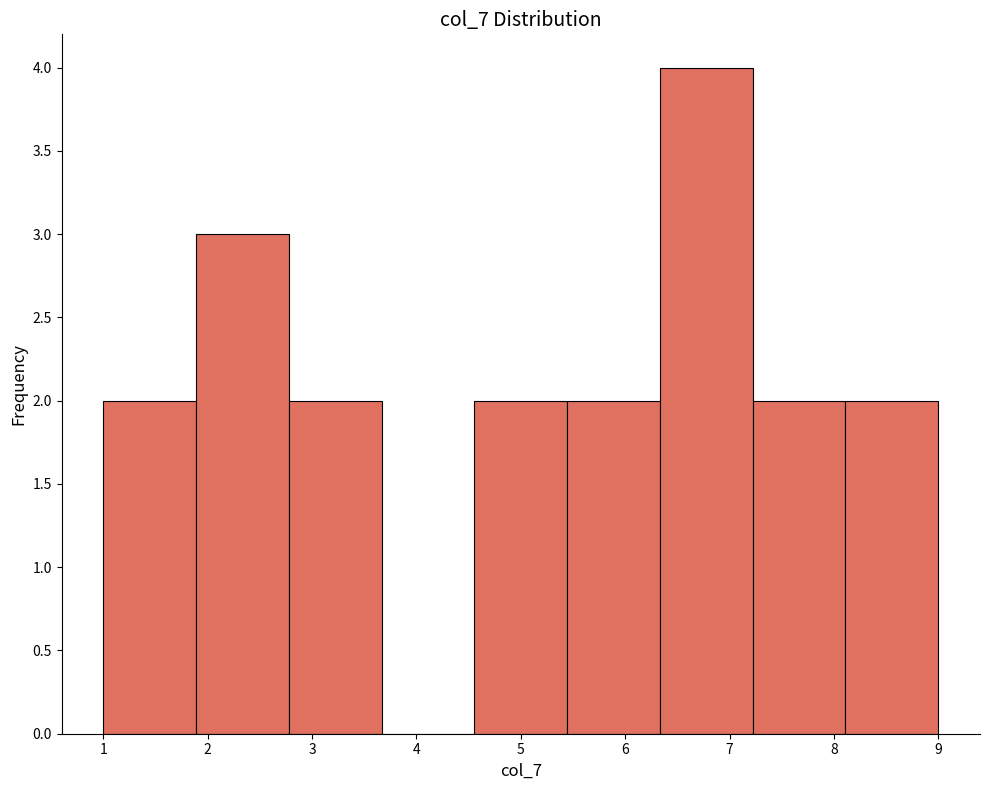

Reading left to right, list every bar in this chart as the range it spans on the x-axis followed by its height. Neither the bar edges nor the heights are printed on the chart, so give them approximately, as read against the axes.

1.0 to 1.9: 2
1.9 to 2.8: 3
2.8 to 3.7: 2
3.7 to 4.6: 0
4.6 to 5.4: 2
5.4 to 6.3: 2
6.3 to 7.2: 4
7.2 to 8.1: 2
8.1 to 9.0: 2